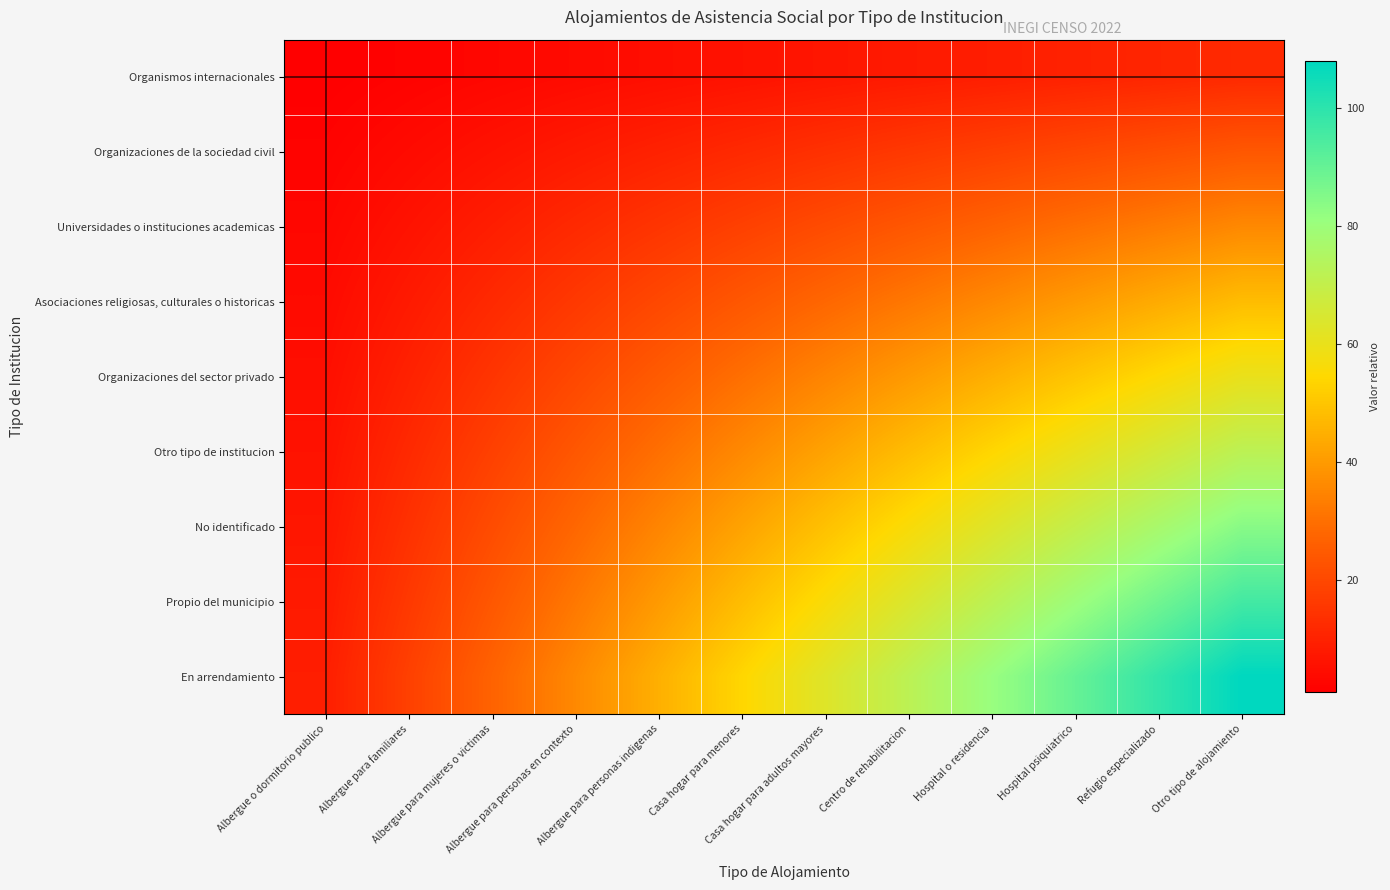

How many categories are shown in the chart?

12